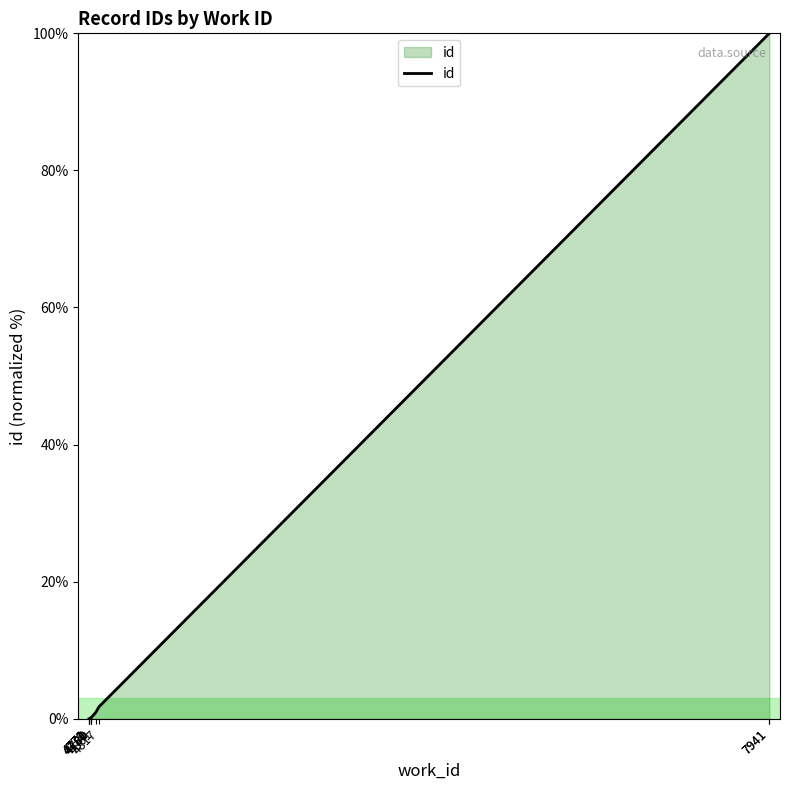

True or false: the data has more than 0 interior local peaks.

False